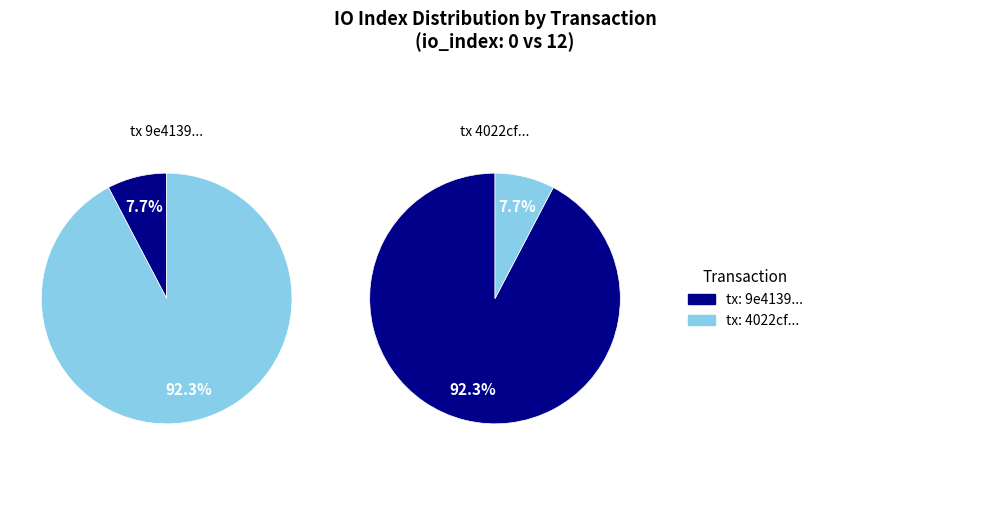

Does any single category account for the majority?

Yes